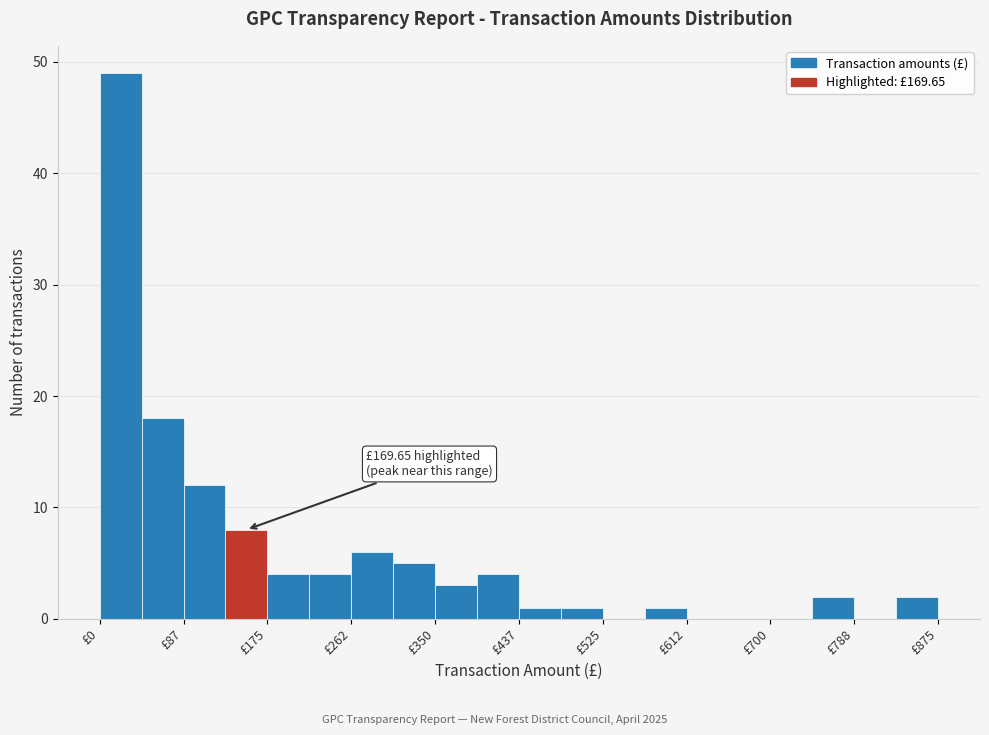

Which range on the x-axis has the tallest bar?

0 to 40